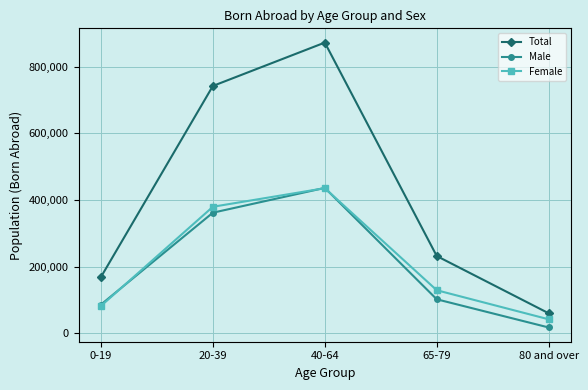

Where is Total nearest to the value 466117?

65-79